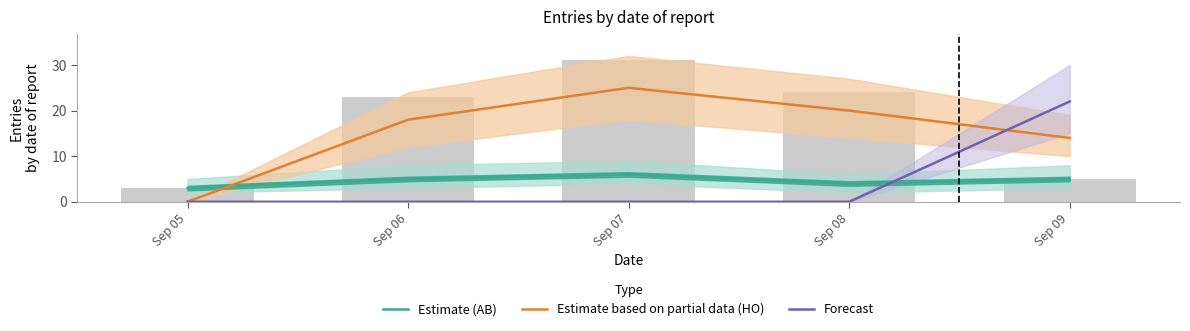

What are all the series names shown in the legend?

Estimate (AB), Estimate based on partial data (HO), Forecast